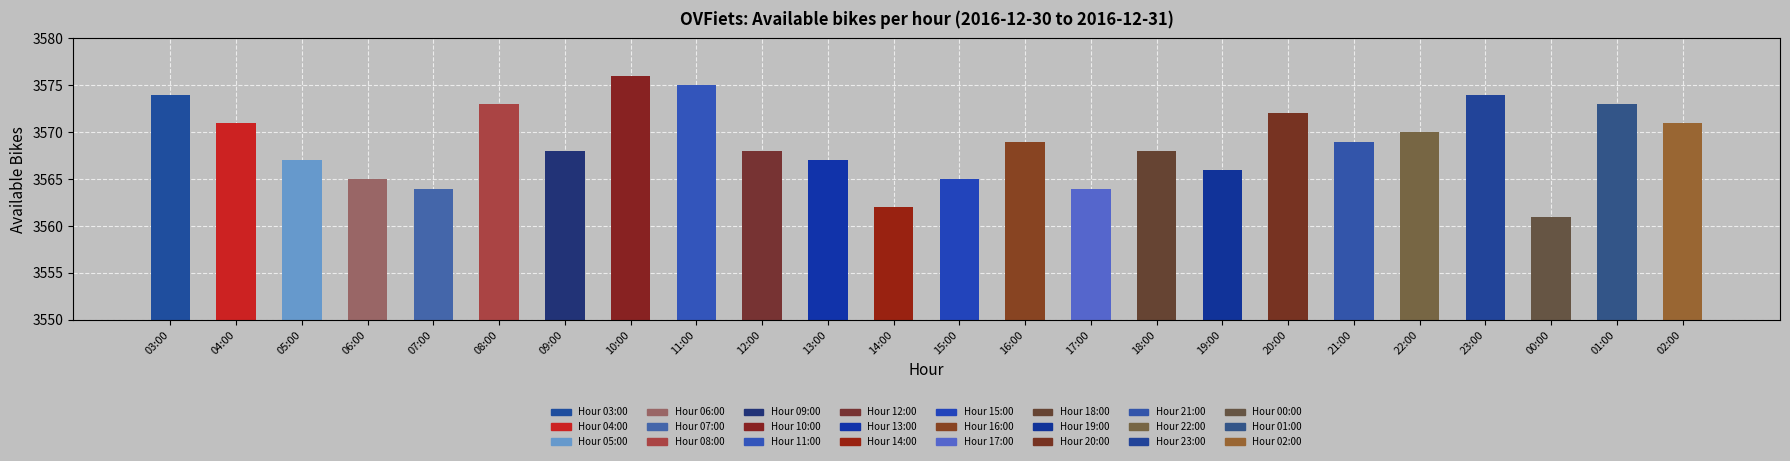

Reading left to right, what are all the values shown in this chart?

03:00=3574	04:00=3571	05:00=3567	06:00=3565	07:00=3564	08:00=3573	09:00=3568	10:00=3576	11:00=3575	12:00=3568	13:00=3567	14:00=3562	15:00=3565	16:00=3569	17:00=3564	18:00=3568	19:00=3566	20:00=3572	21:00=3569	22:00=3570	23:00=3574	00:00=3561	01:00=3573	02:00=3571